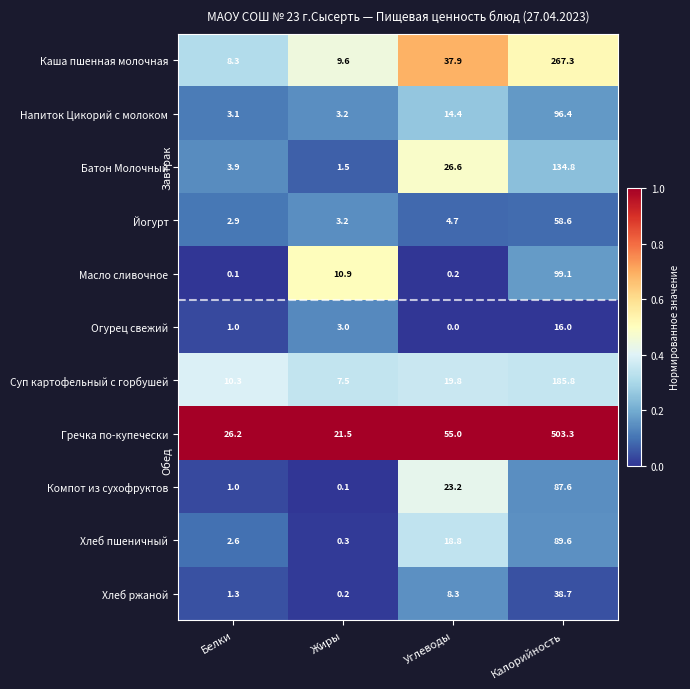

At how many categories does at least one series exceed 0?

4